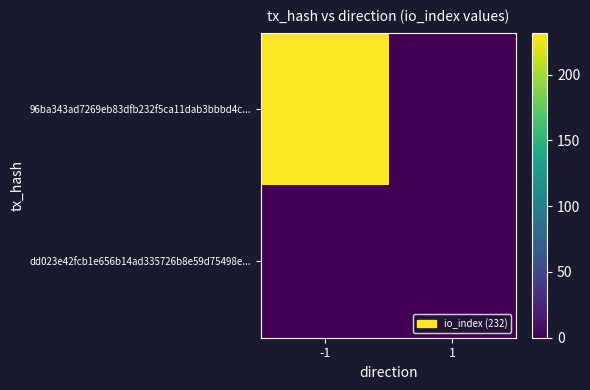

Which series has the largest total across all categories?

96ba343ad7269eb83dfb232f5ca11dab3bbbd4c...